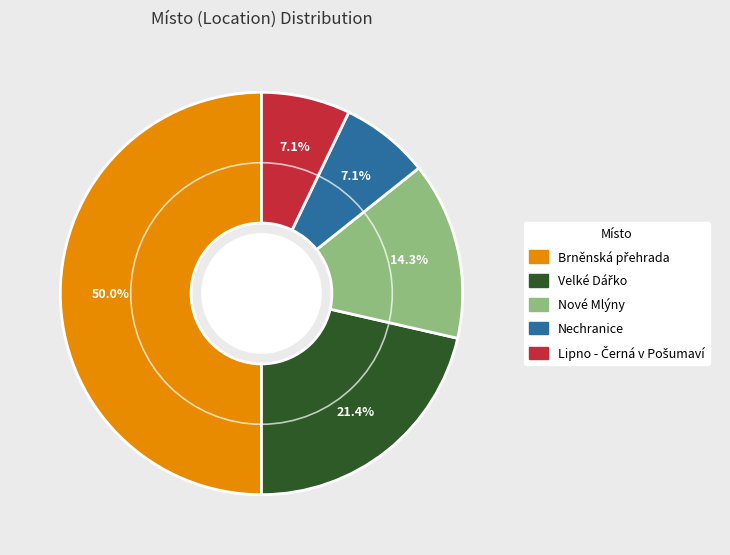

How many segments does this pie chart have?

5